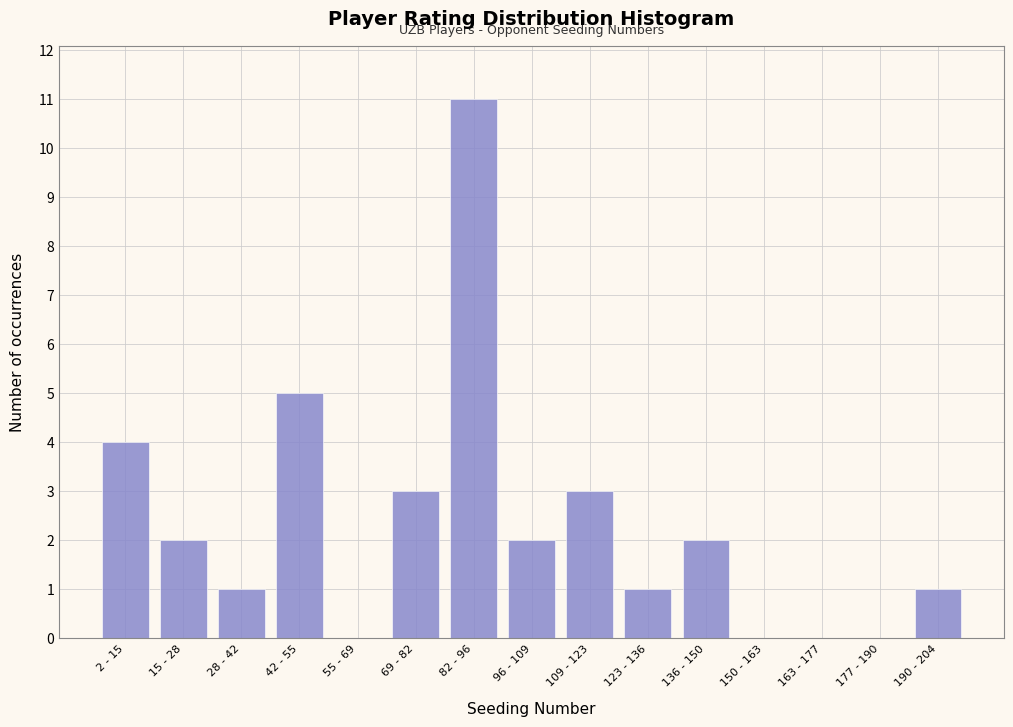

Reading right to left, list all the values displayed in this chart.

190 - 204=1	177 - 190=0	163 - 177=0	150 - 163=0	136 - 150=2	123 - 136=1	109 - 123=3	96 - 109=2	82 - 96=11	69 - 82=3	55 - 69=0	42 - 55=5	28 - 42=1	15 - 28=2	2 - 15=4